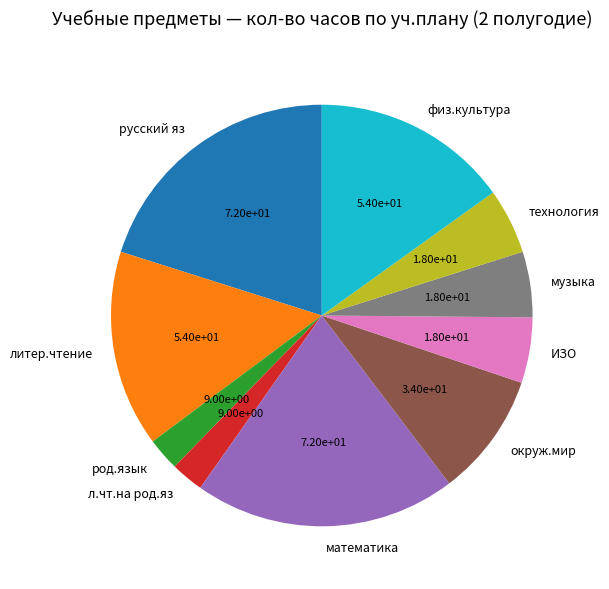

Is the sum of музыка and технология greater than half?

No